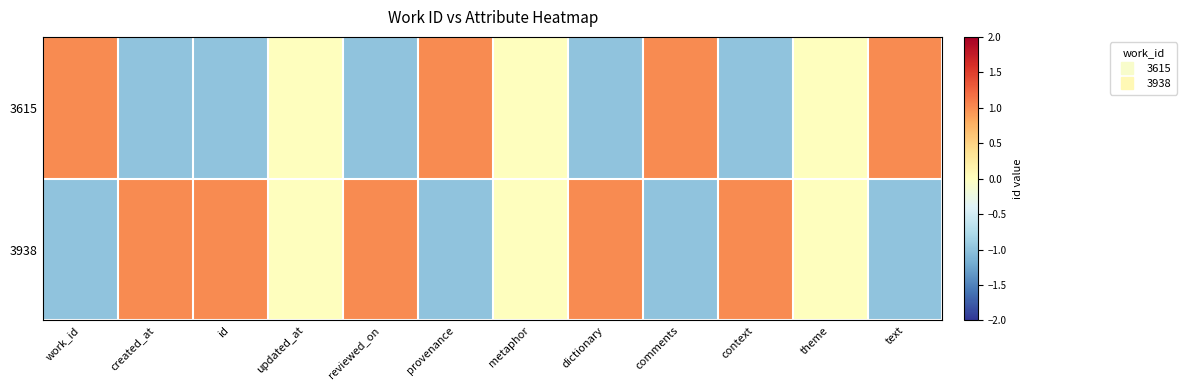

At how many categories does at least one series exceed 0?

9